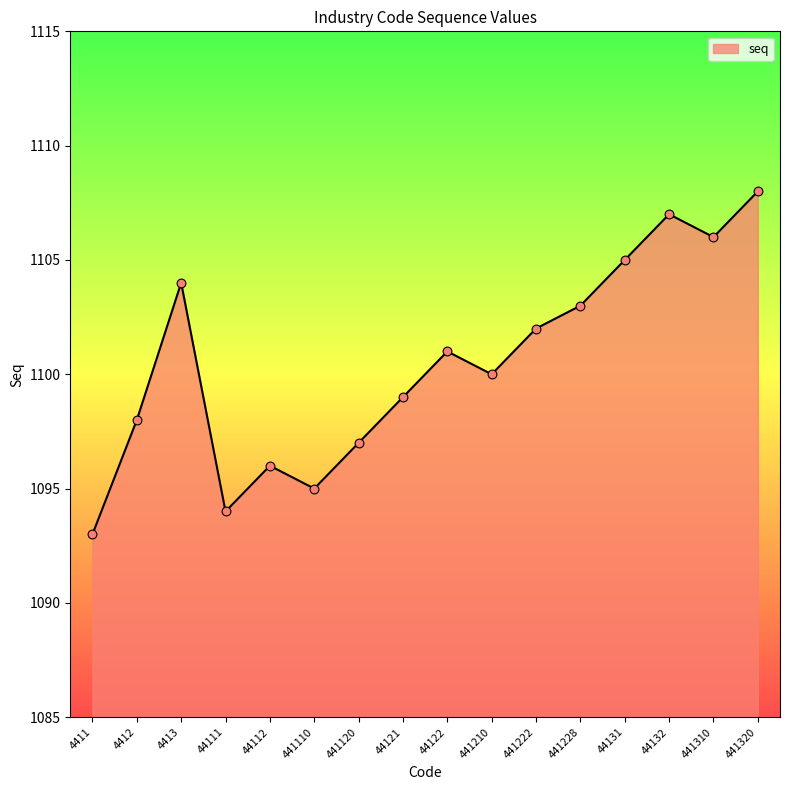

What is the change in value from 441210 to 441320?

+8